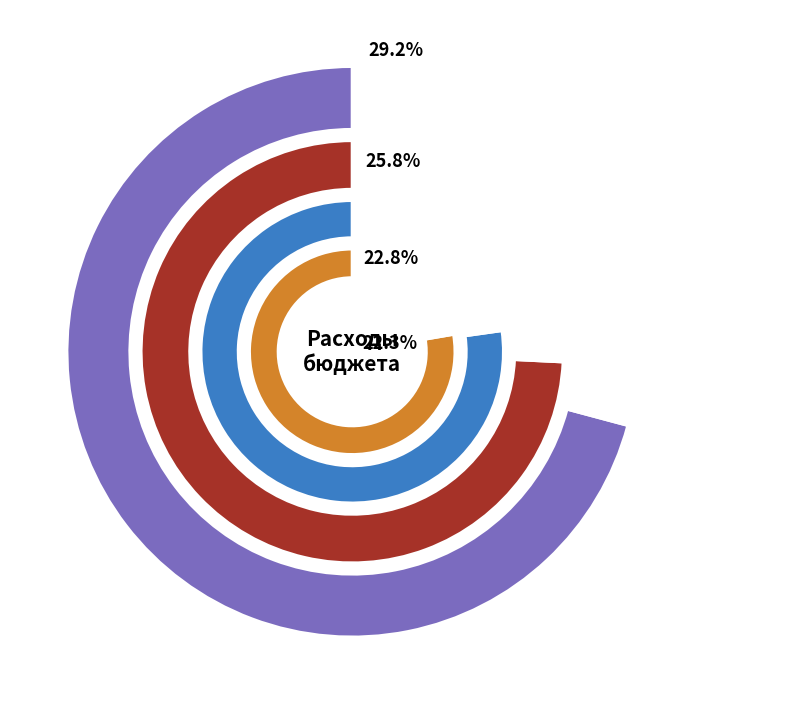

To the nearest percent, what is the combined percentage of Функционирование Правительства and Обеспечение функций органов?

48%